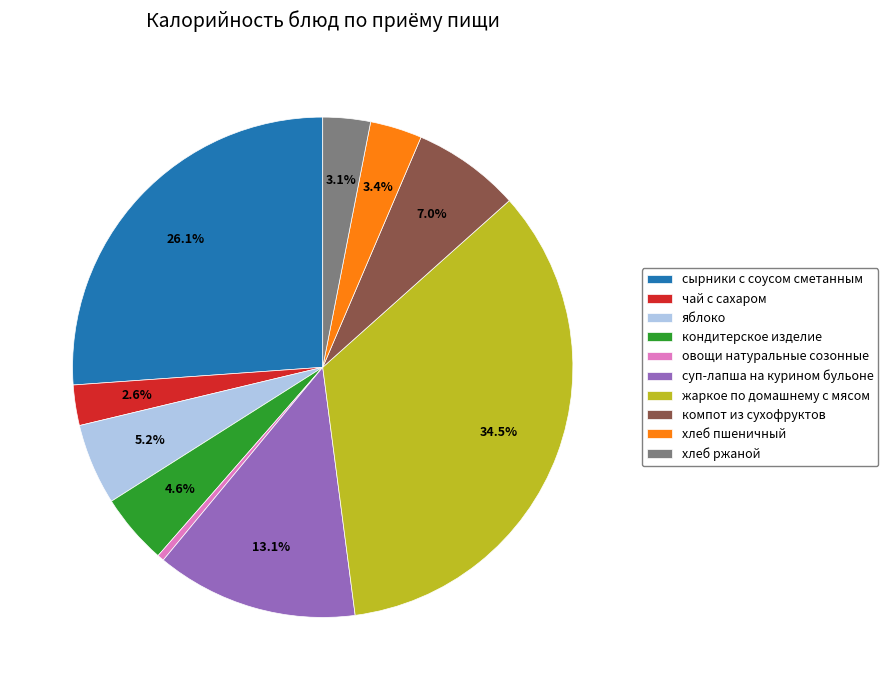

Which category has the smallest portion of the pie?

овощи натуральные созонные